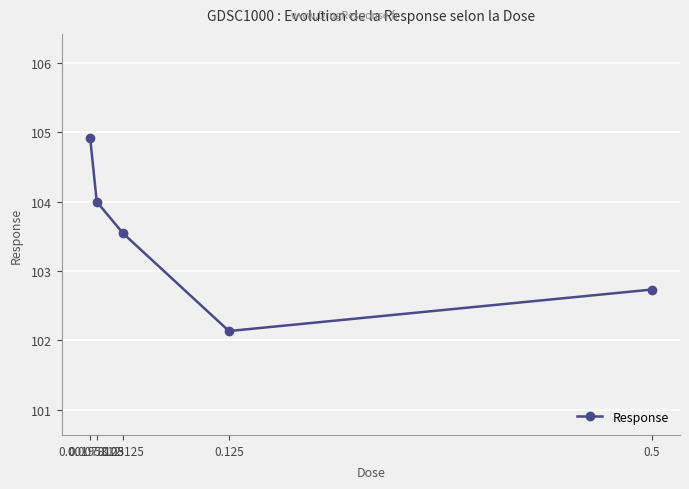

What value does the data have at 0.5?

102.7